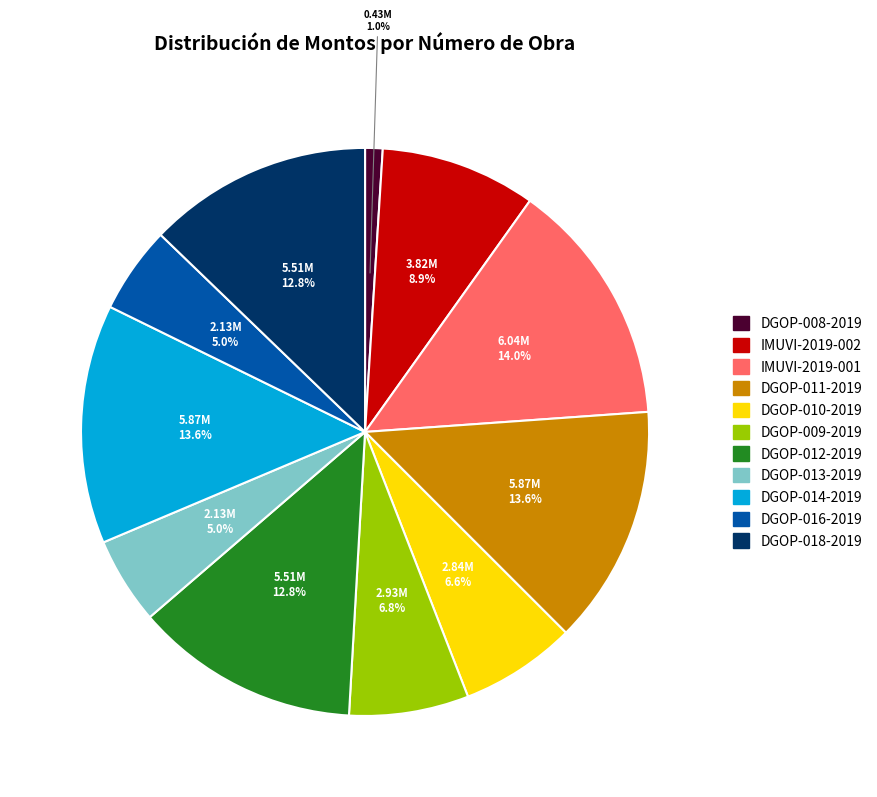

What percentage is the DGOP-010-2019 slice, to the nearest percent?

7%